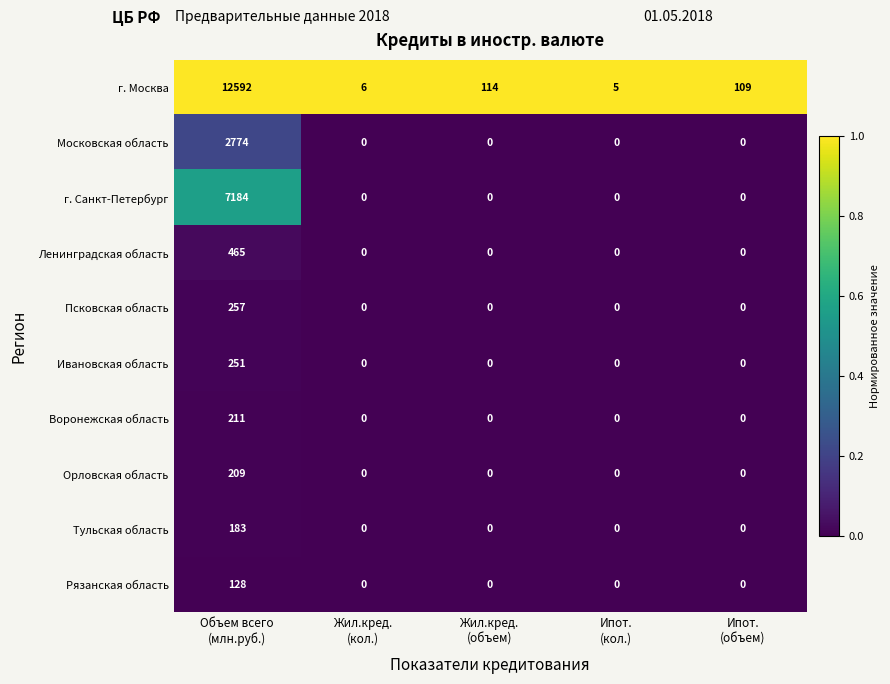

Rank the series by their maximum value, from highest to lowest.

г. Москва, г. Санкт-Петербург, Московская область, Ленинградская область, Псковская область, Ивановская область, Воронежская область, Орловская область, Тульская область, Рязанская область